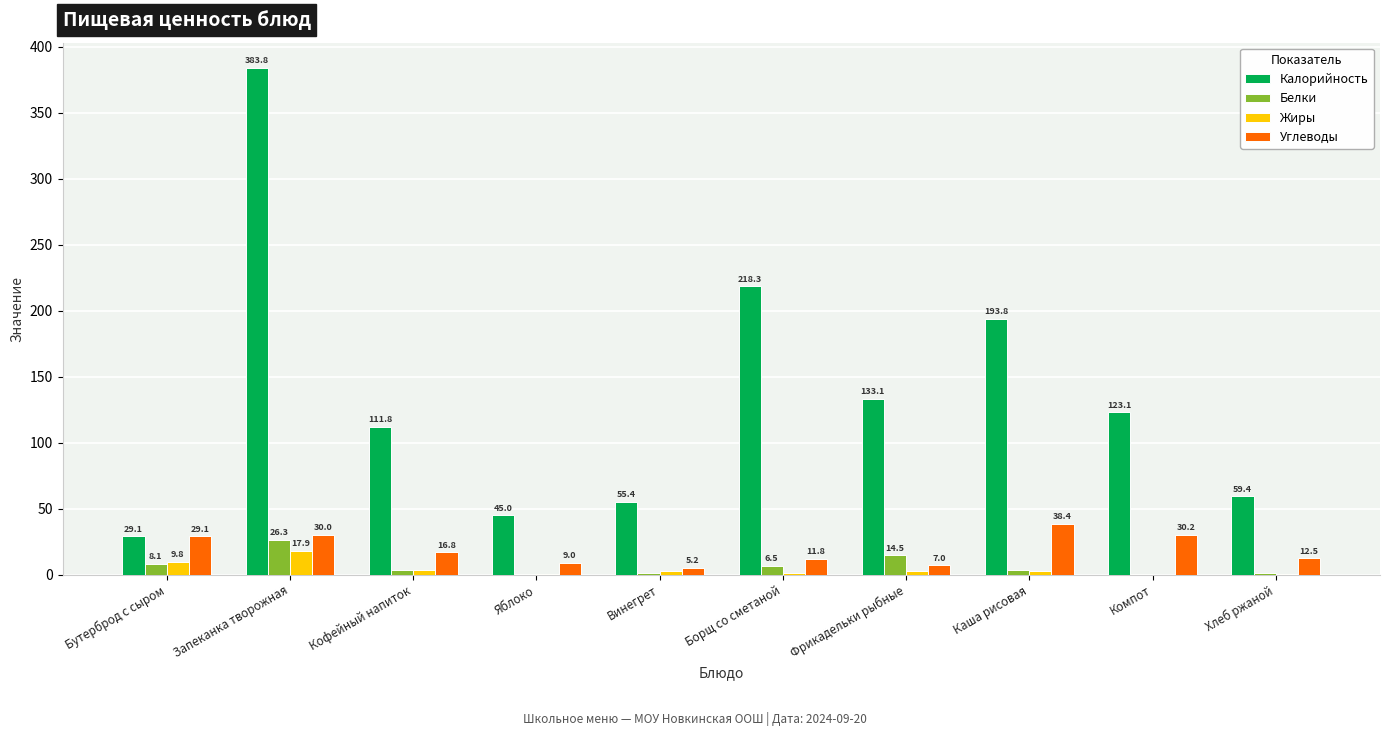

At which label does Калорийность first exceed 123?

Запеканка творожная